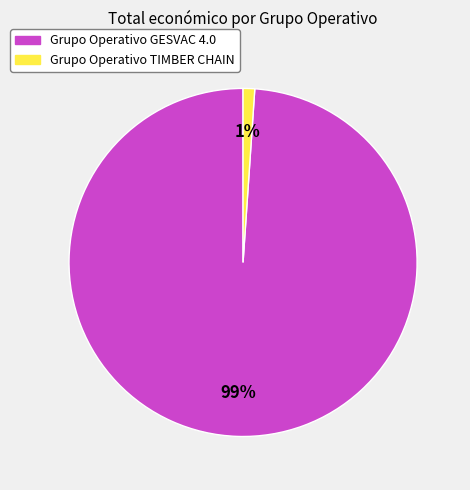

Does Grupo Operativo GESVAC 4.0 account for over 50% of the chart?

Yes